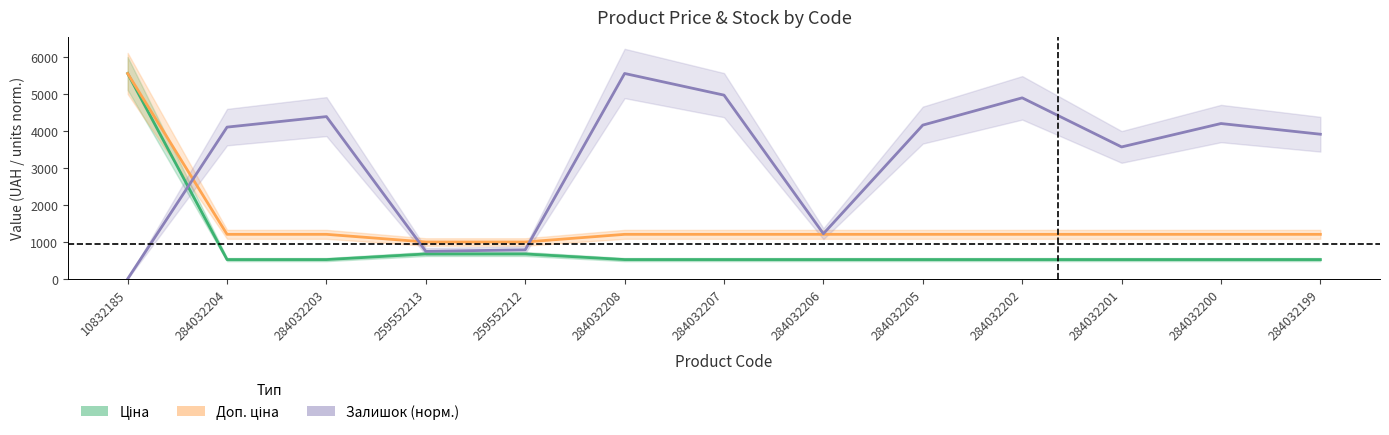

How many series are shown in this chart?

3